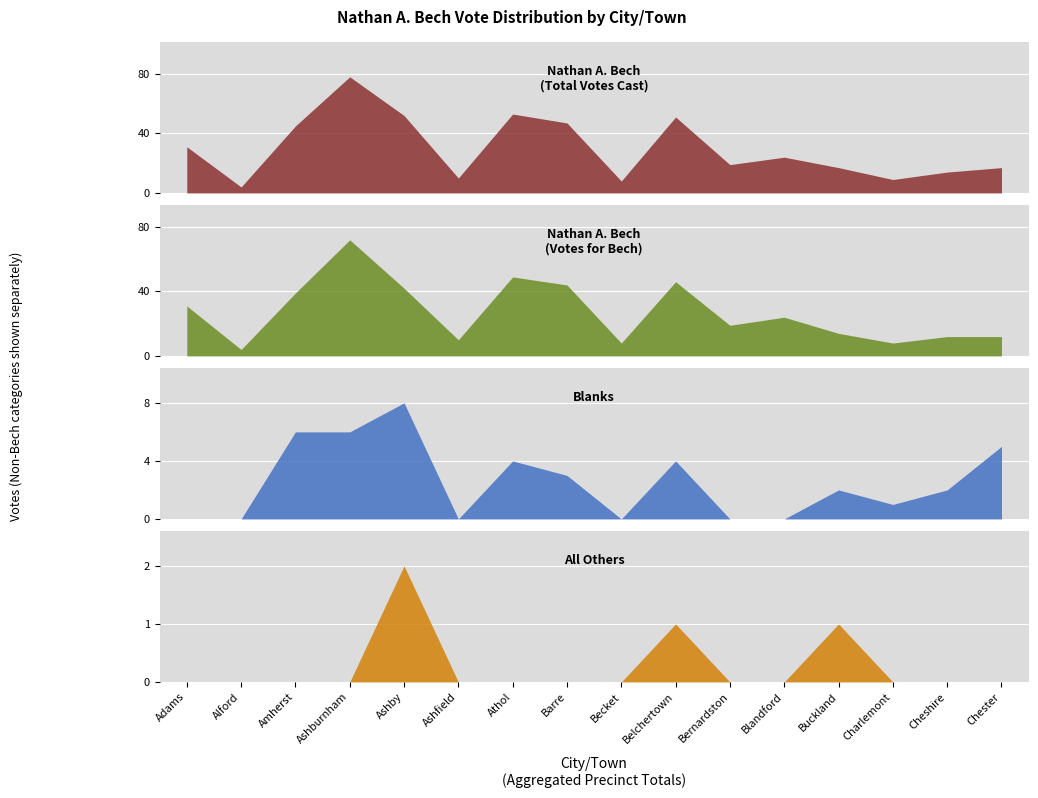

Where is the first local maximum for nathan?

total